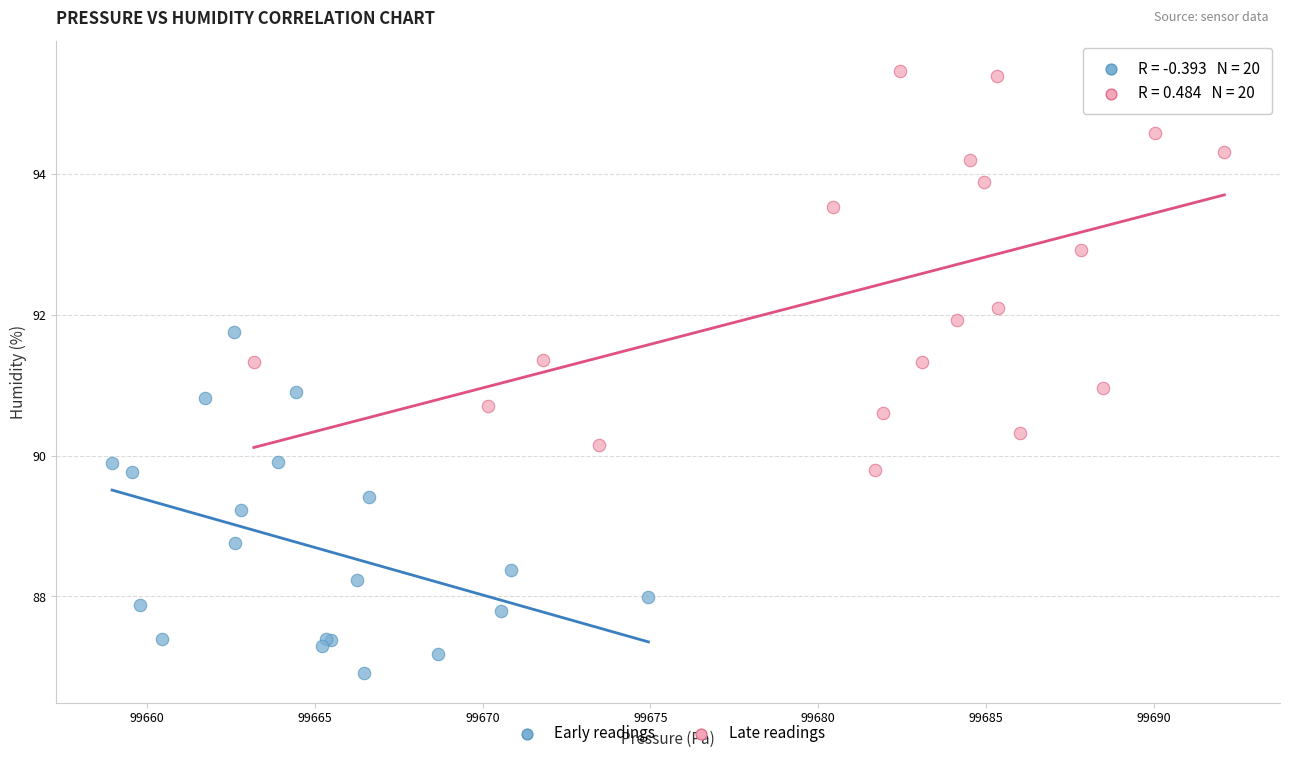

Which series has the largest Y range (max minus min)?

Late readings